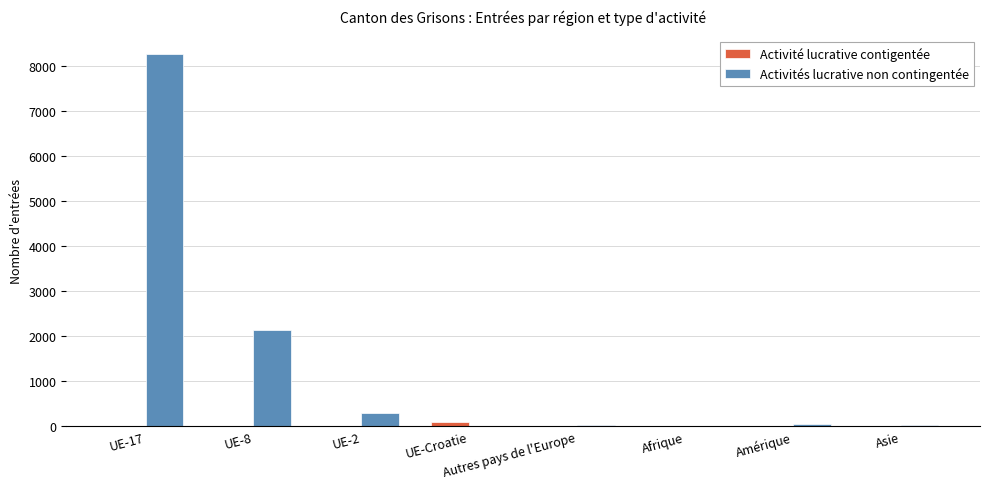

At which label does Activité lucrative contigentée first exceed 4?

UE-Croatie